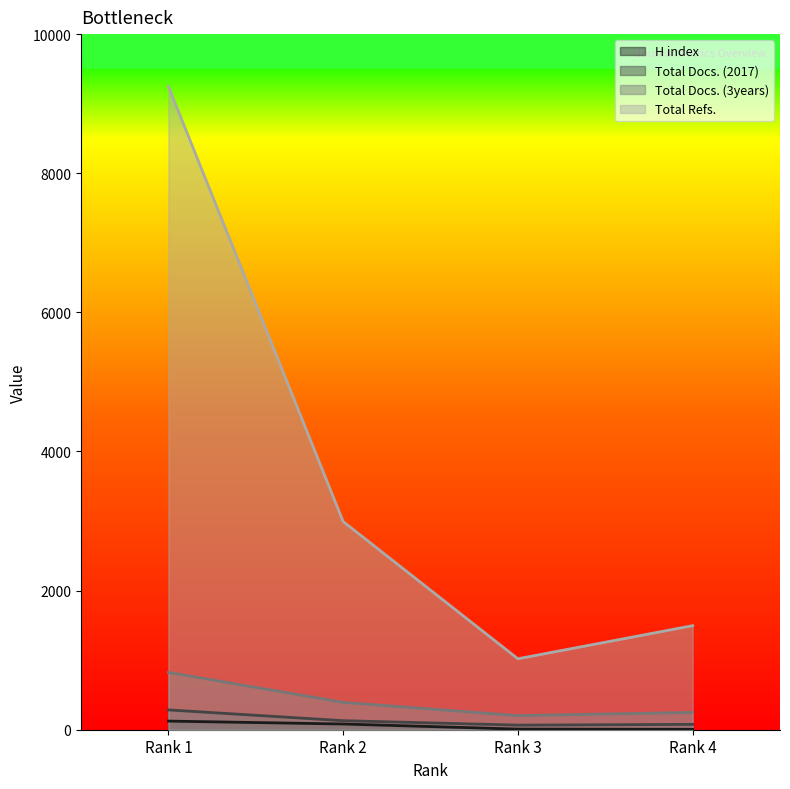

True or false: Total Docs. (3years) has more than 1 points higher than both neighbors.

False